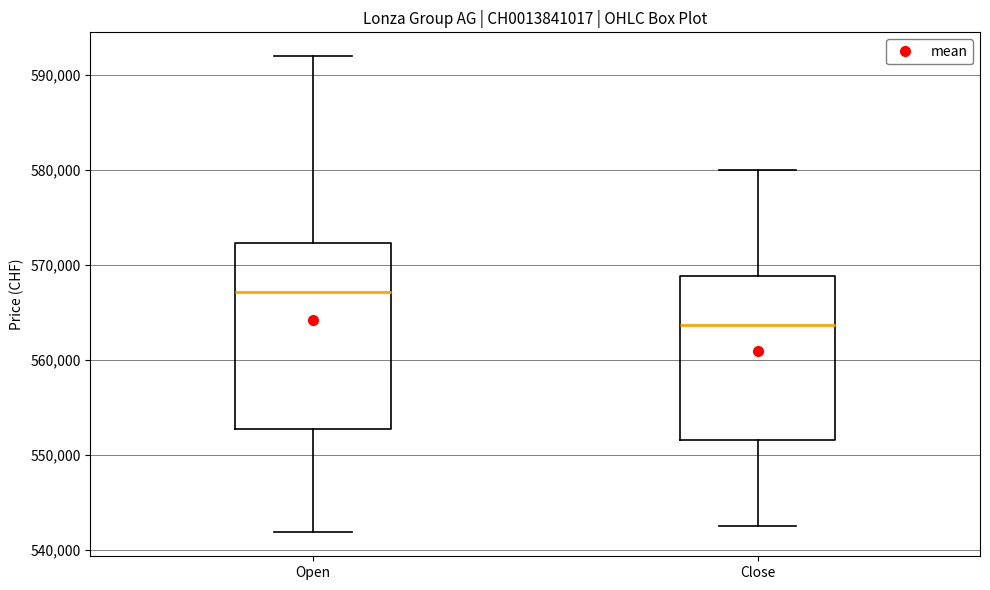

Reading left to right, transcribe this box plot: for each box, give where its median line is, the range the box spans, and where its two whiskers end, as read against the y-axis. The values are not printed on the chart, so give them approximately, as read against the axis.

Open: median 567000, box 553000 to 572000, whiskers 542000 to 592000
Close: median 564000, box 552000 to 569000, whiskers 543000 to 580000